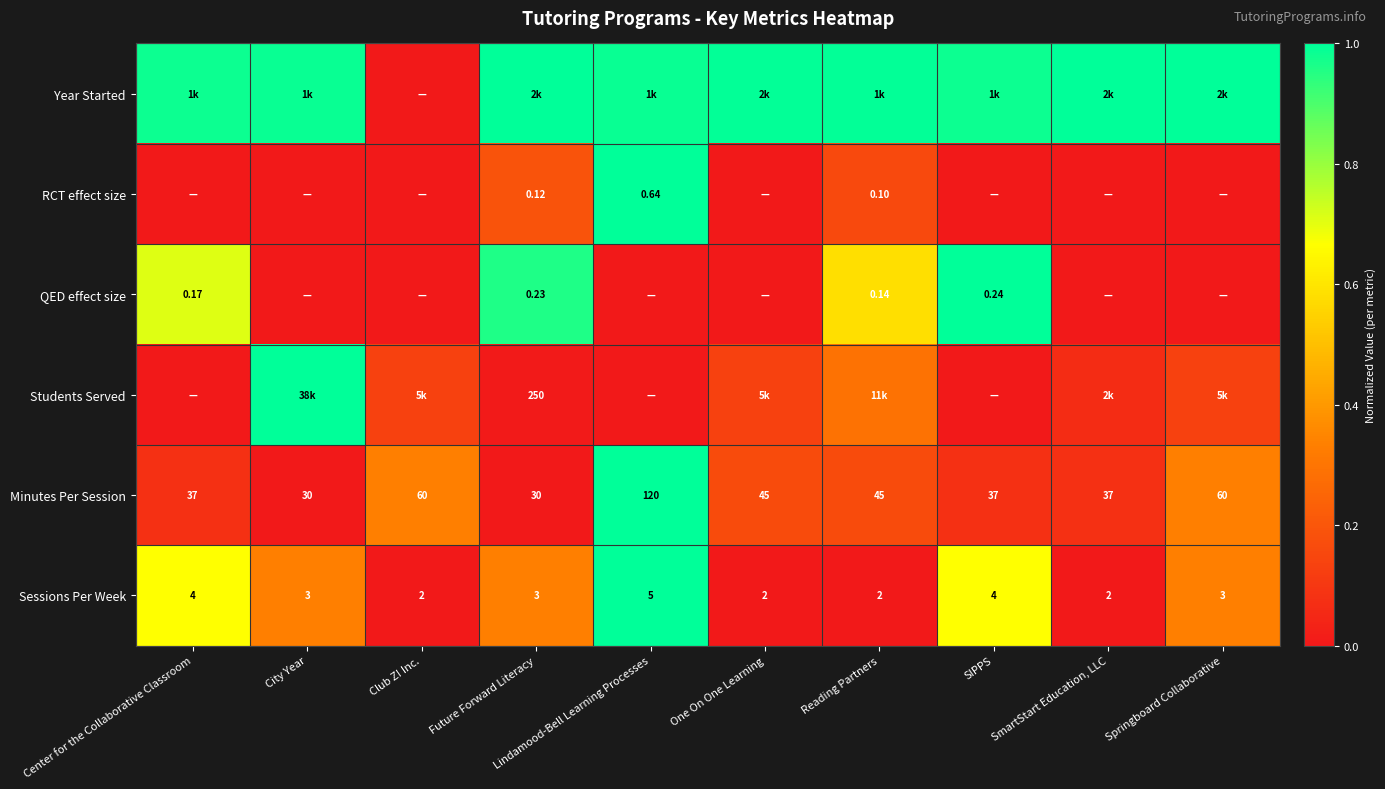

Is the value of RCT effect size at One On One Learning greater than the value of Sessions Per Week at Reading Partners?

No